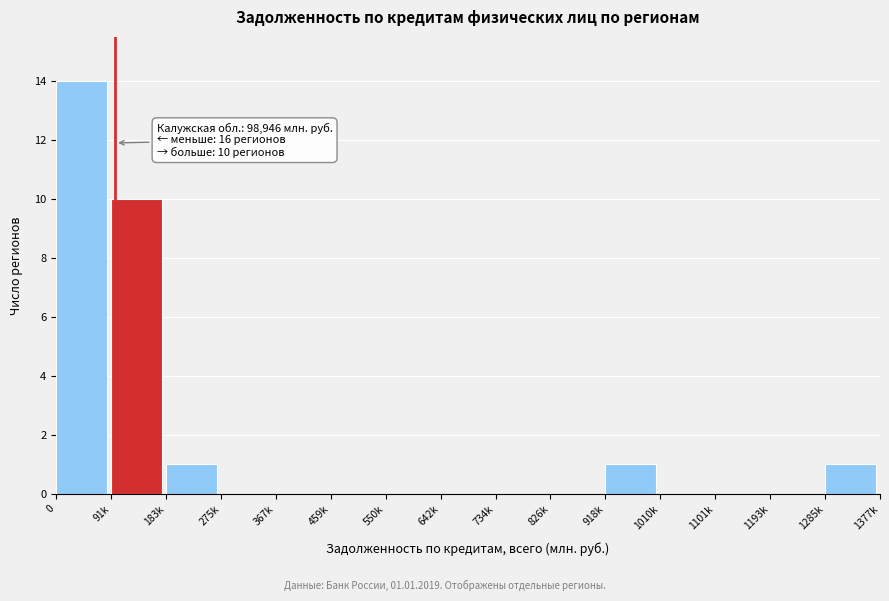

Reading left to right, list all the values displayed in this chart.

0=14	91k=10	183k=1	275k=0	367k=0	459k=0	550k=0	642k=0	734k=0	826k=0	918k=1	1010k=0	1101k=0	1193k=0	1285k=1